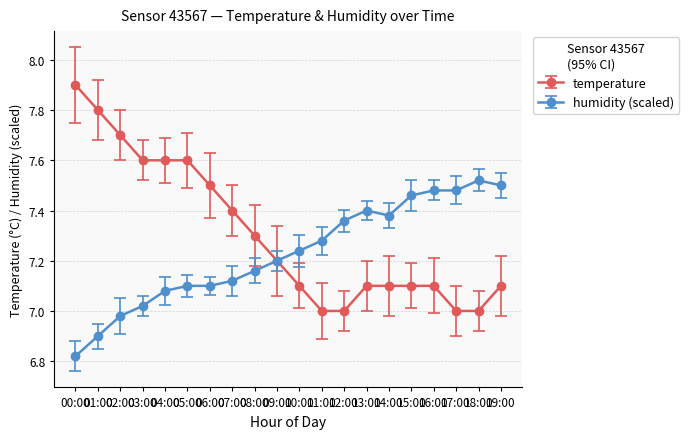

Rank the series by their average value, from lowest to highest.

humidity (scaled), temperature